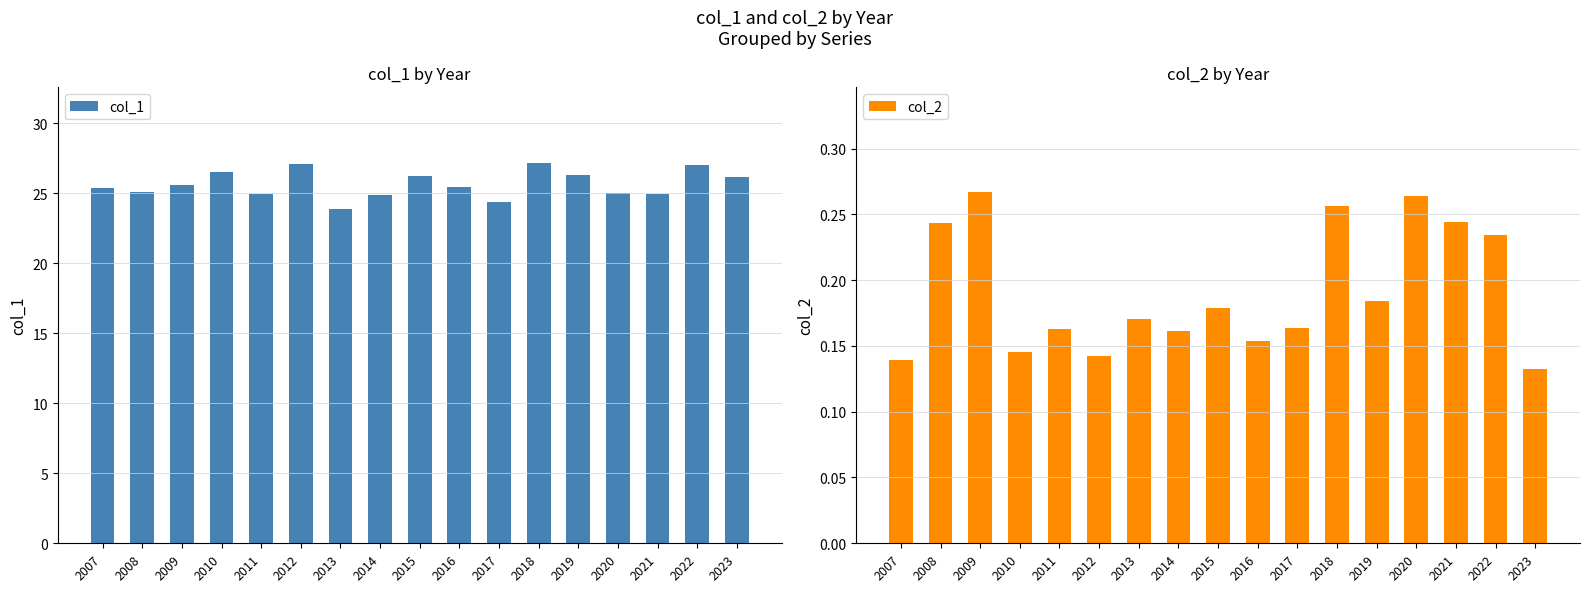

Is it true that col_1 equals 8.4 at 2018?

False